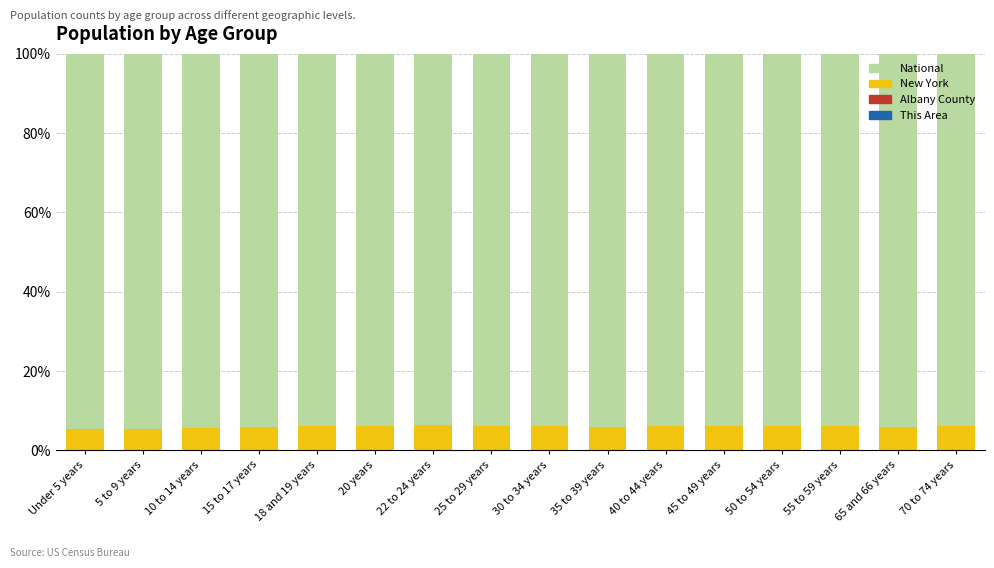

Count the number of data series in this chart.

4